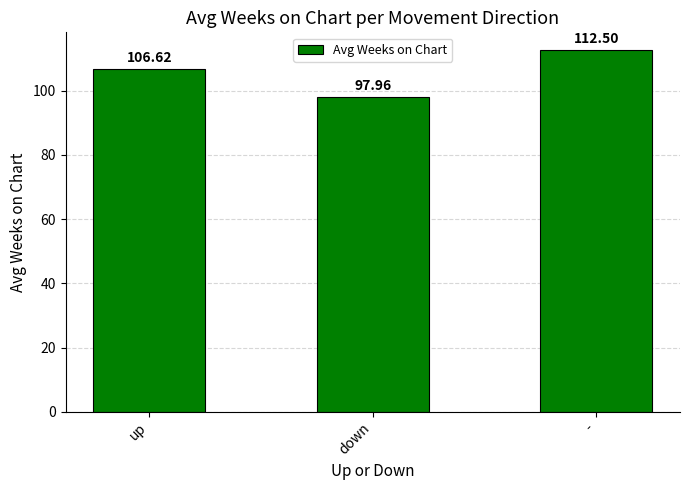

What is the ratio of the value at - to the value at down?

1.1